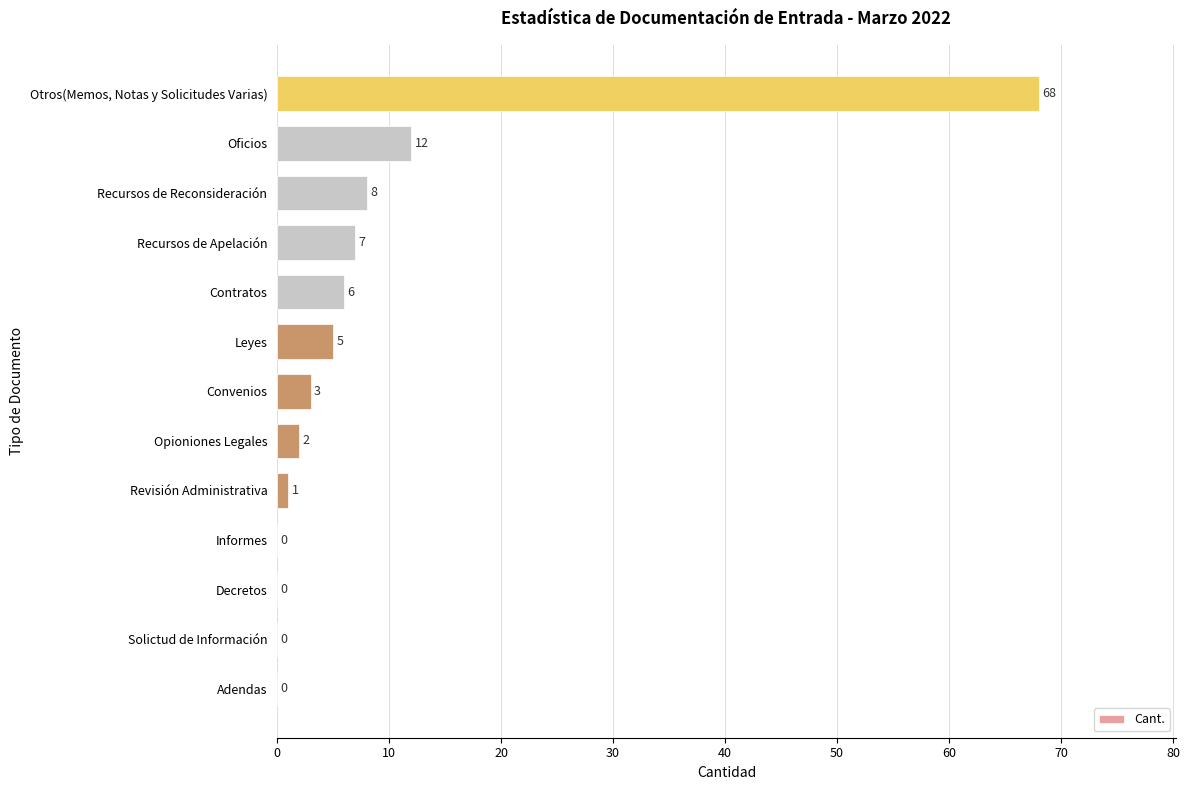

Reading bottom to top, extract all data points from this chart.

Adendas=0	Solictud de Información=0	Decretos=0	Informes=0	Revisión Administrativa=1	Opioniones Legales=2	Convenios=3	Leyes=5	Contratos=6	Recursos de Apelación=7	Recursos de Reconsideración=8	Oficios=12	Otros(Memos, Notas y Solicitudes Varias)=68